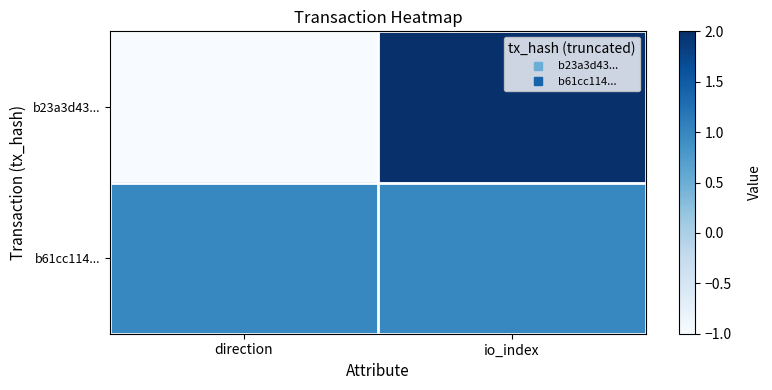

What is the maximum value shown in the chart?

2